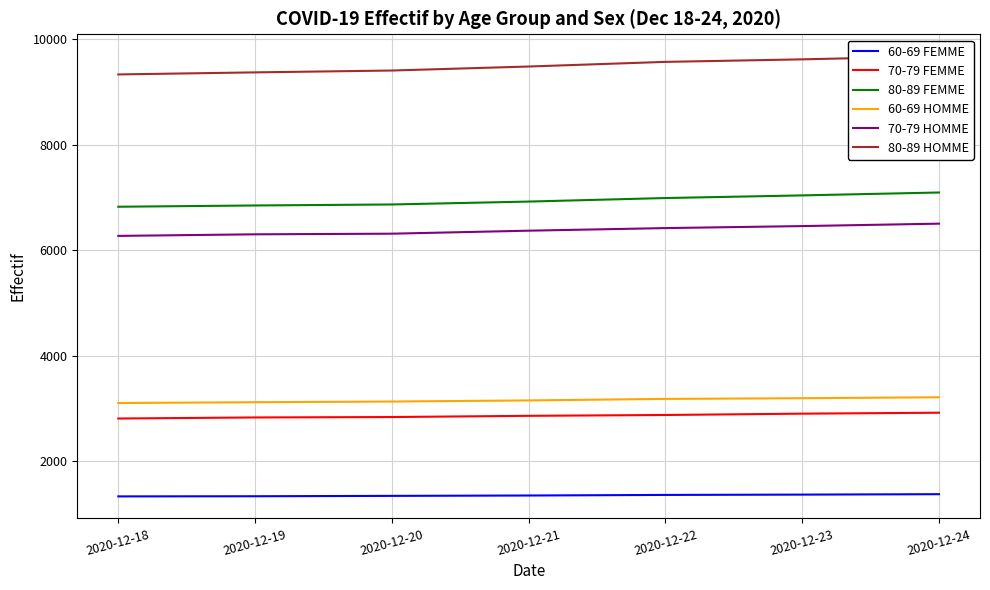

What is the value of the 80-89 FEMME point at the 3rd from the left?

6866